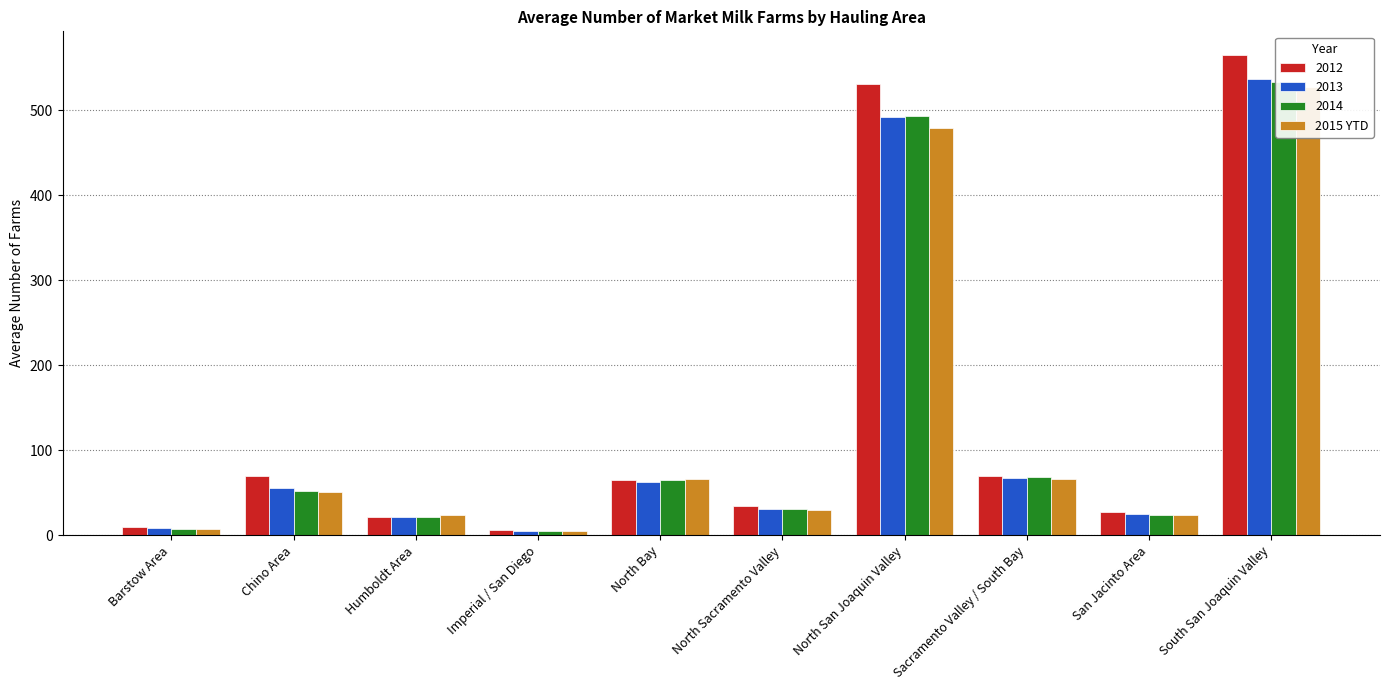

Reading left to right, list all the values displayed in this chart.

8.0	51.0	23.8	5.0	66.8	30.3	478.8	66.0	23.8	527.5